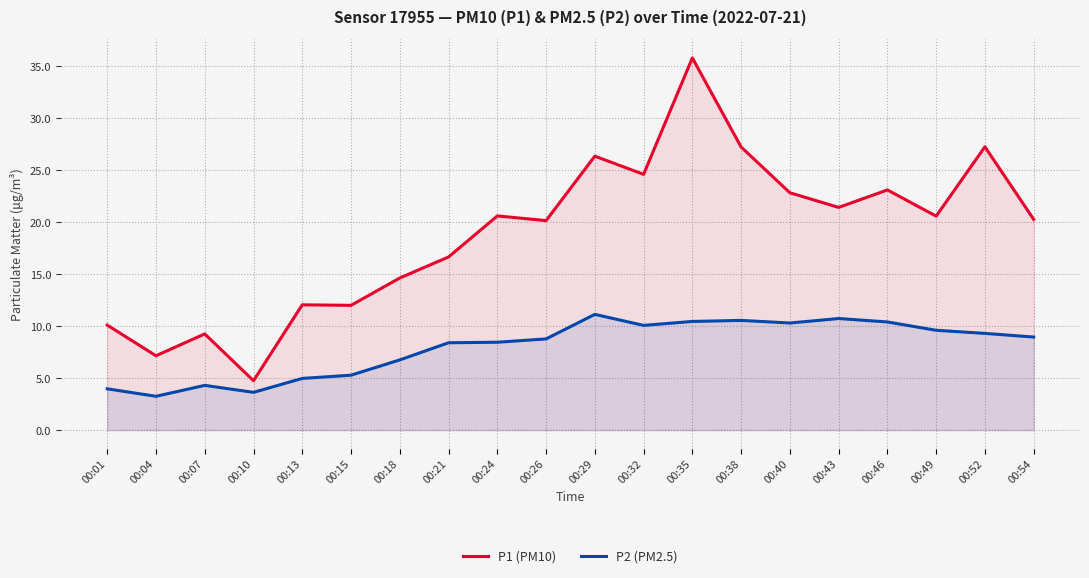

Which series has the widest spread of values?

P1 (PM10)